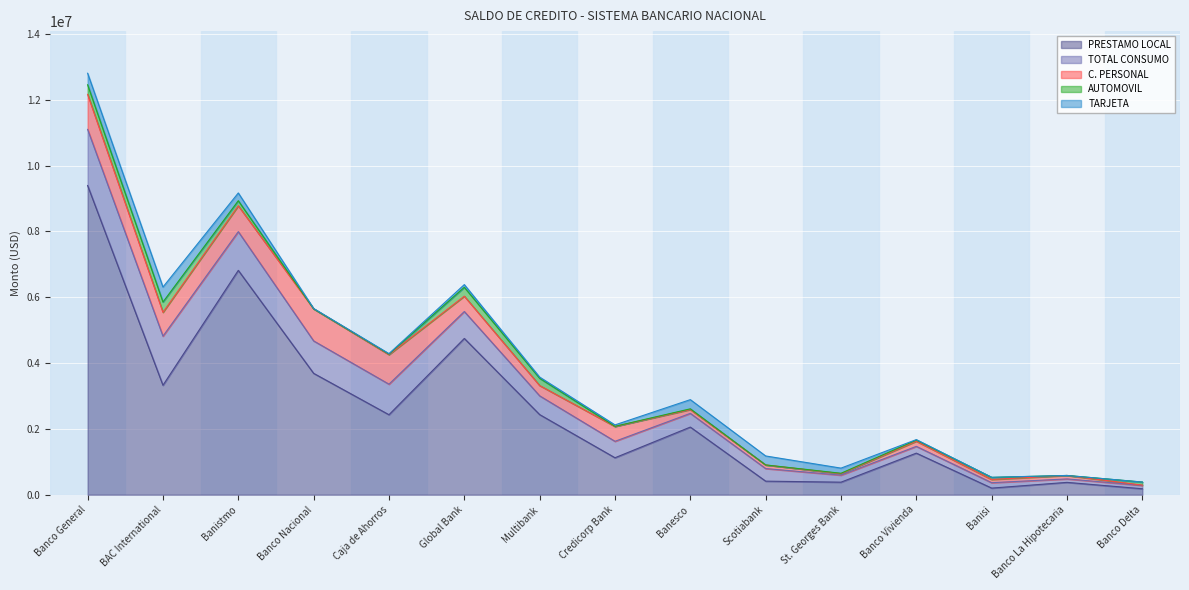

How many categories are shown in the chart?

15